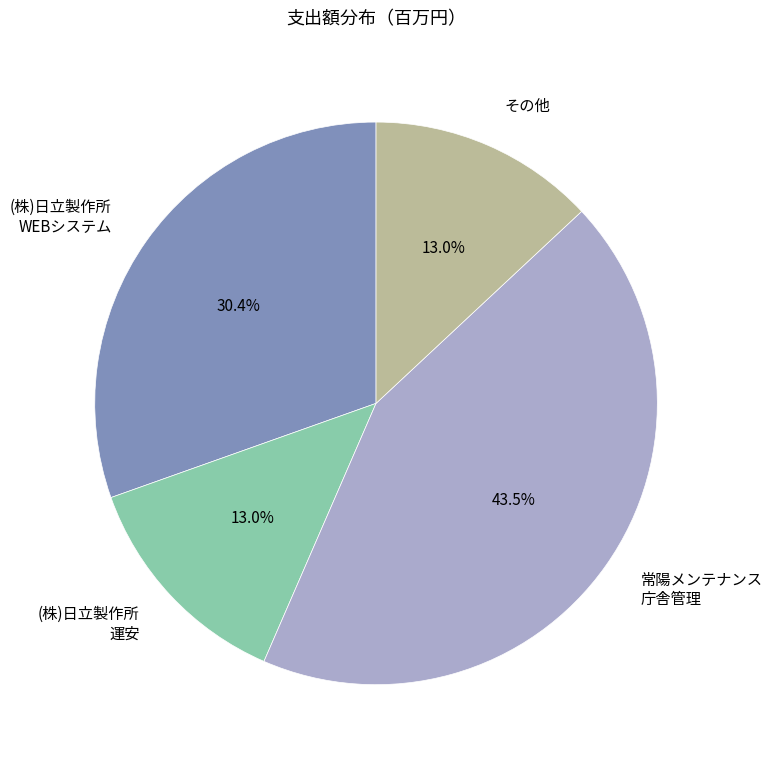

What portion of the pie excludes その他?

87.0%